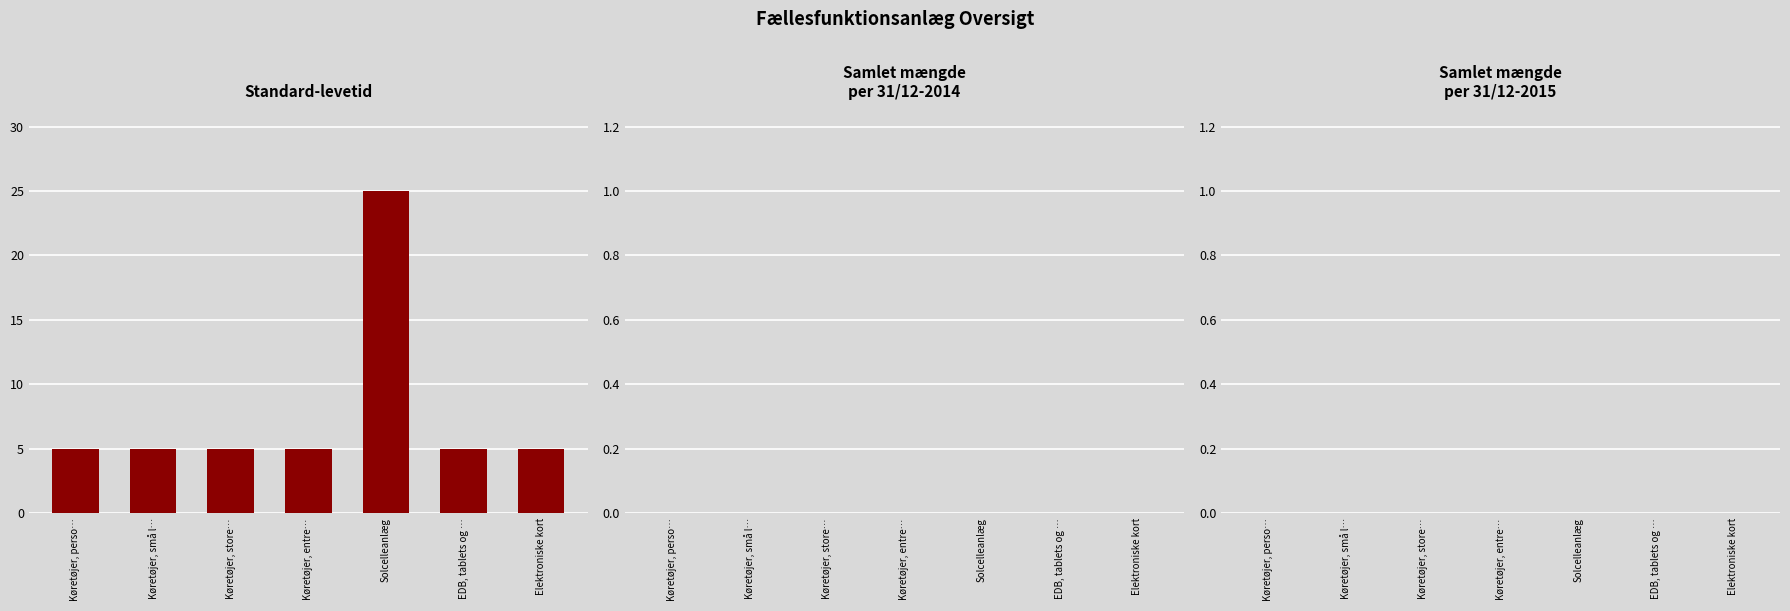

Which category has the highest value across all series?

Solcelleanlæg